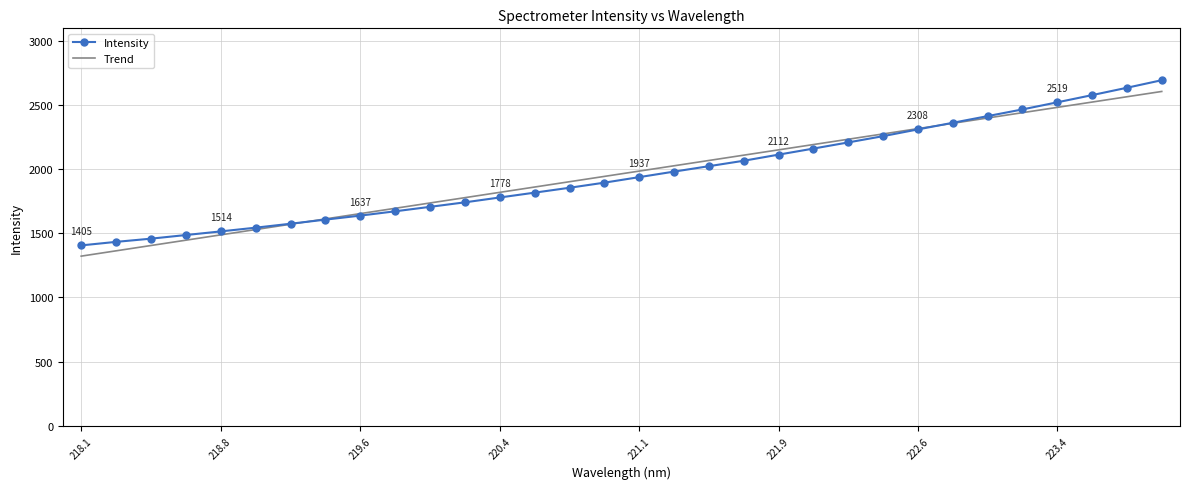

Count the number of categories in the chart.

32